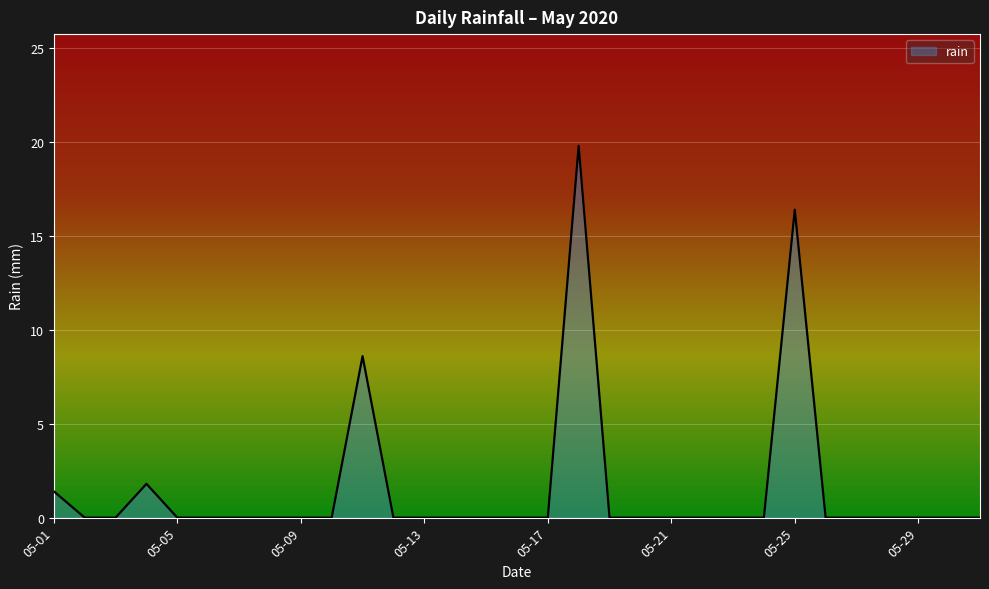

What is the greatest value displayed?

19.8